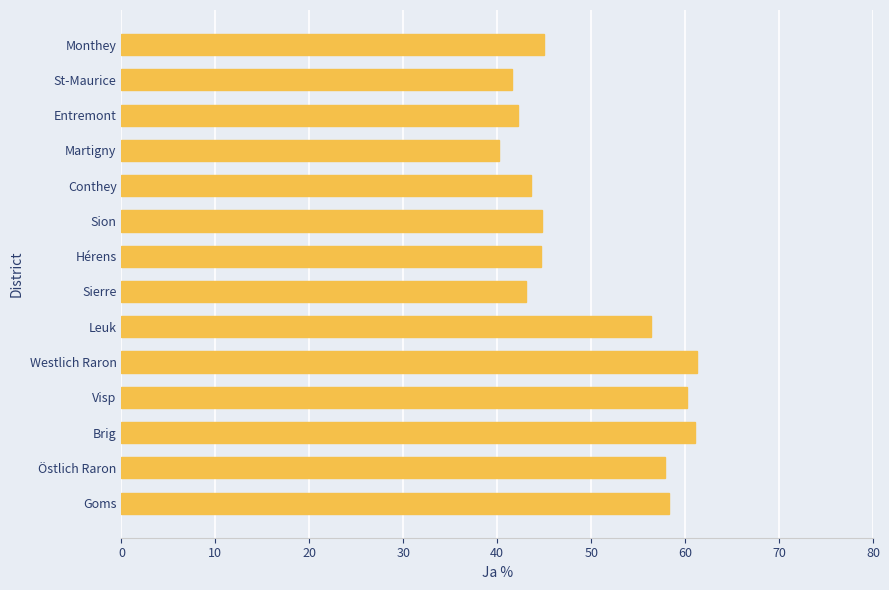

Between Goms and Brig, which is larger?

Brig